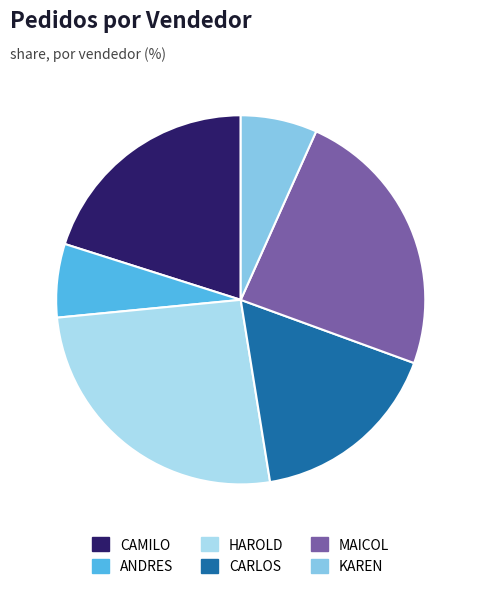

Does any single category account for the majority?

No